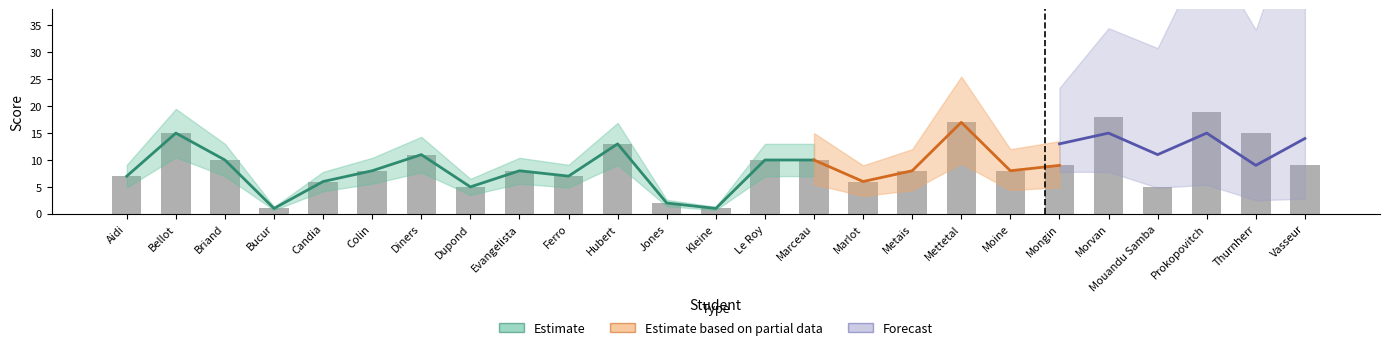

What is the difference between the second highest and minimum values?

17